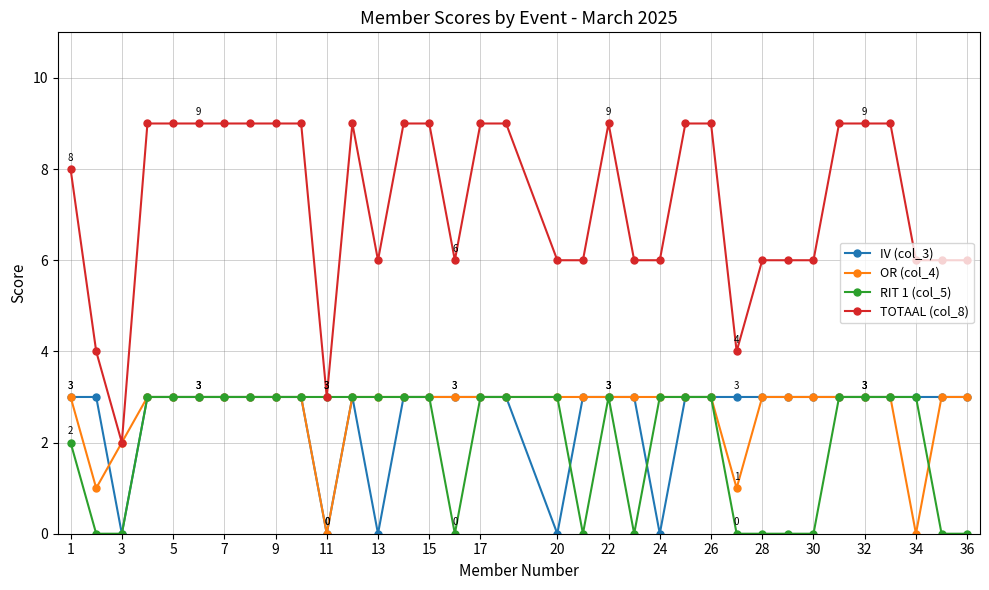

Which series has the largest total across all categories?

TOTAAL (col_8)